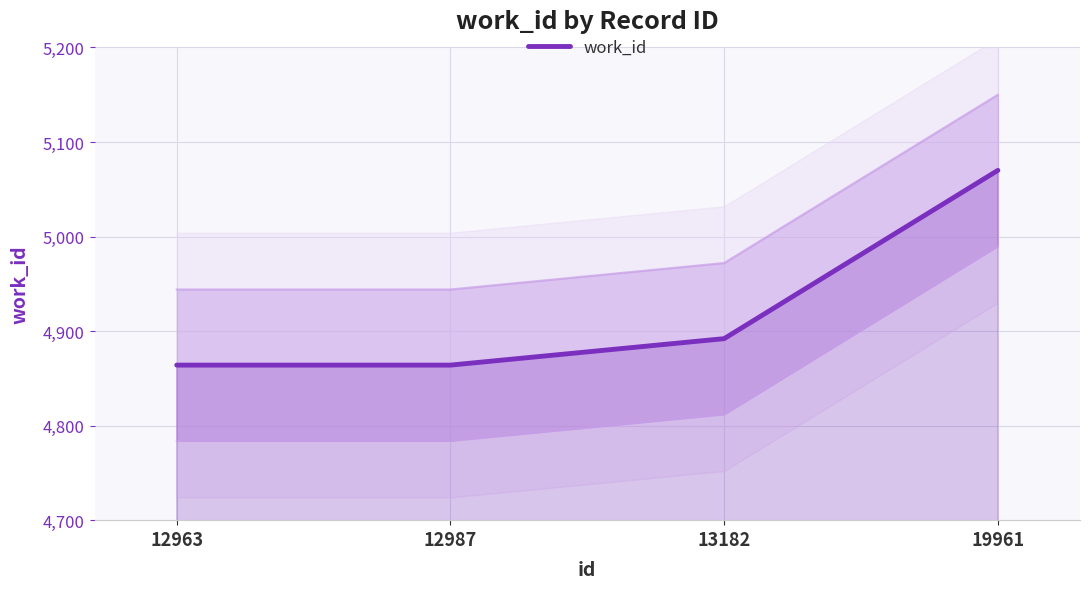

What is the change in value from 12963 to 13182?

+28